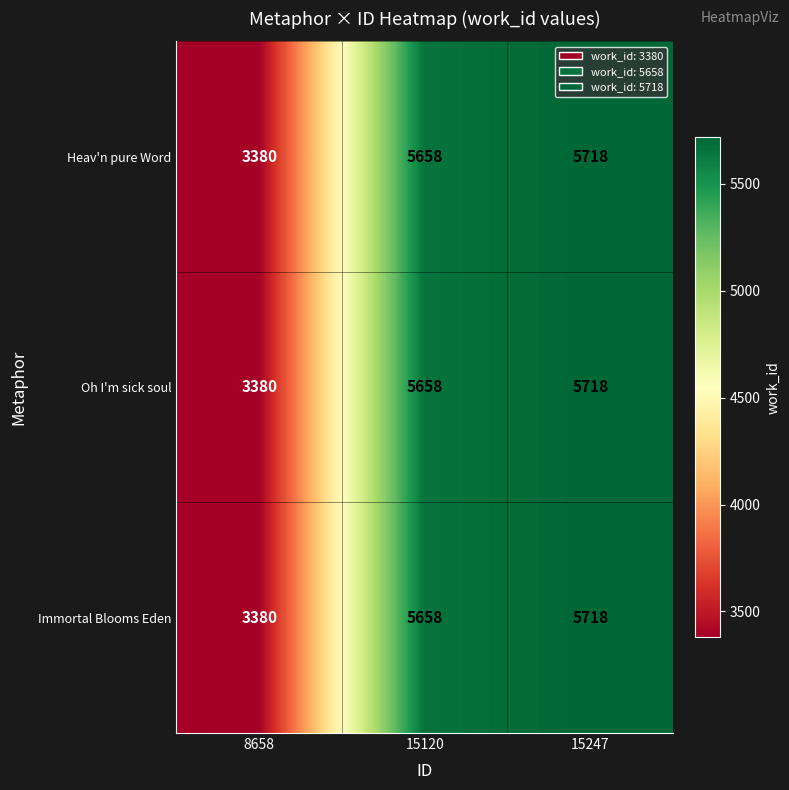

Which label corresponds to the smallest value in the chart?

8658